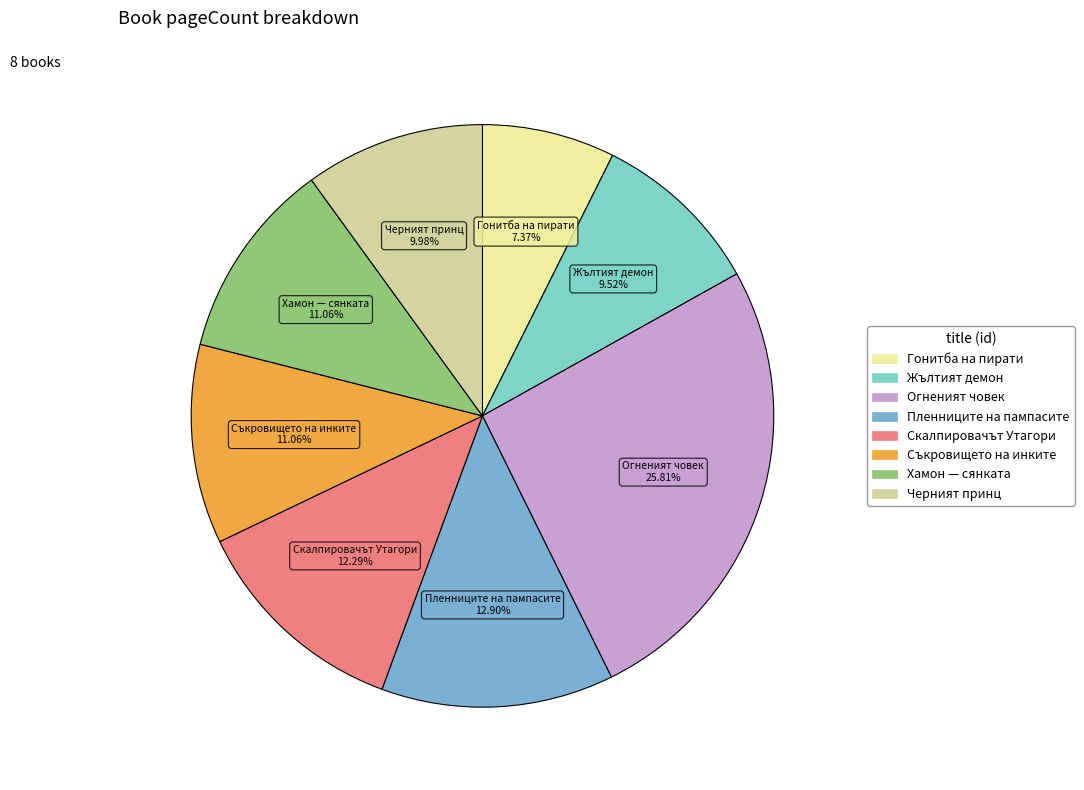

How many slices are in this pie chart?

8